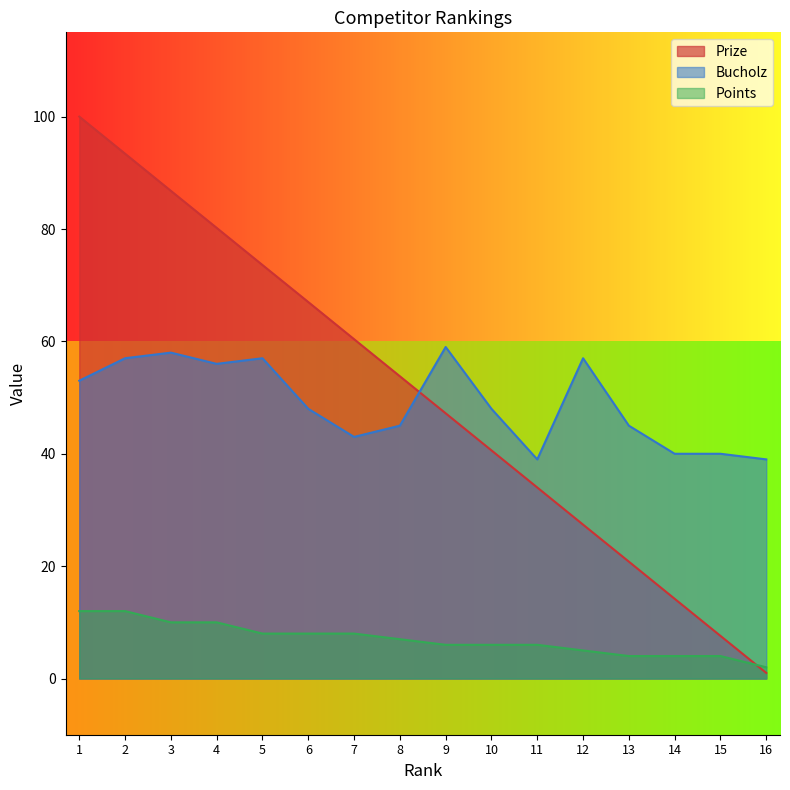

Reading right to left, transcribe all the data shown in this chart.

Prize: 16=1.0	15=7.6	14=14.2	13=20.8	12=27.4	11=34.0	10=40.6	9=47.2	8=53.8	7=60.4	6=67.0	5=73.6	4=80.2	3=86.8	2=93.4	1=100.0
Bucholz: 16=39.0	15=40.0	14=40.0	13=45.0	12=57.0	11=39.0	10=48.0	9=59.0	8=45.0	7=43.0	6=48.0	5=57.0	4=56.0	3=58.0	2=57.0	1=53.0
Points: 16=2.0	15=4.0	14=4.0	13=4.0	12=5.0	11=6.0	10=6.0	9=6.0	8=7.0	7=8.0	6=8.0	5=8.0	4=10.0	3=10.0	2=12.0	1=12.0